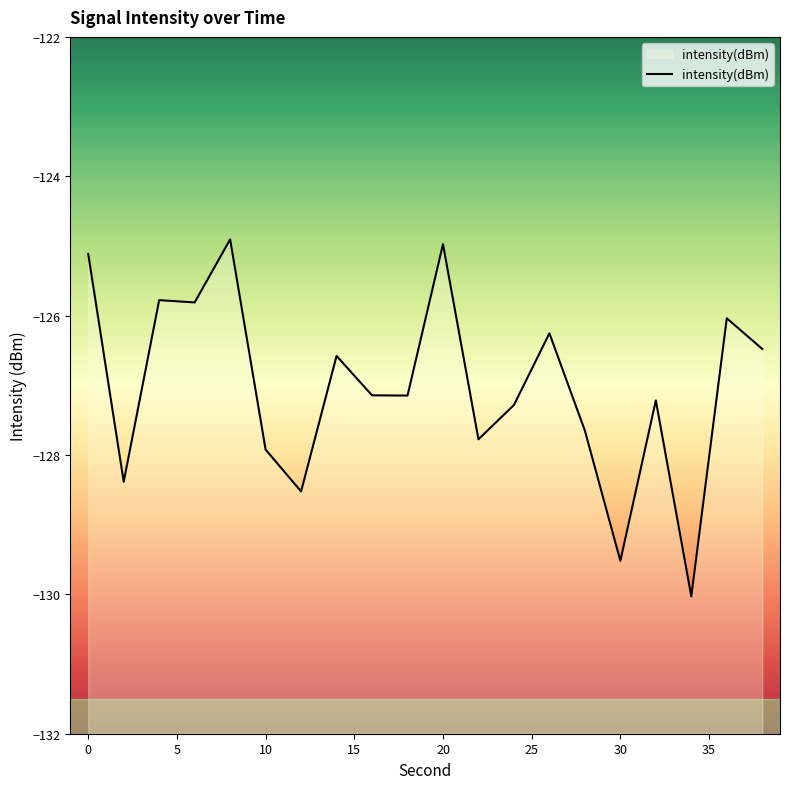

Rank the categories by value from highest to lowest.

8, 20, 0, 4, 6, 36, 26, 38, 14, 16, 18, 32, 24, 28, 22, 10, 2, 12, 30, 34